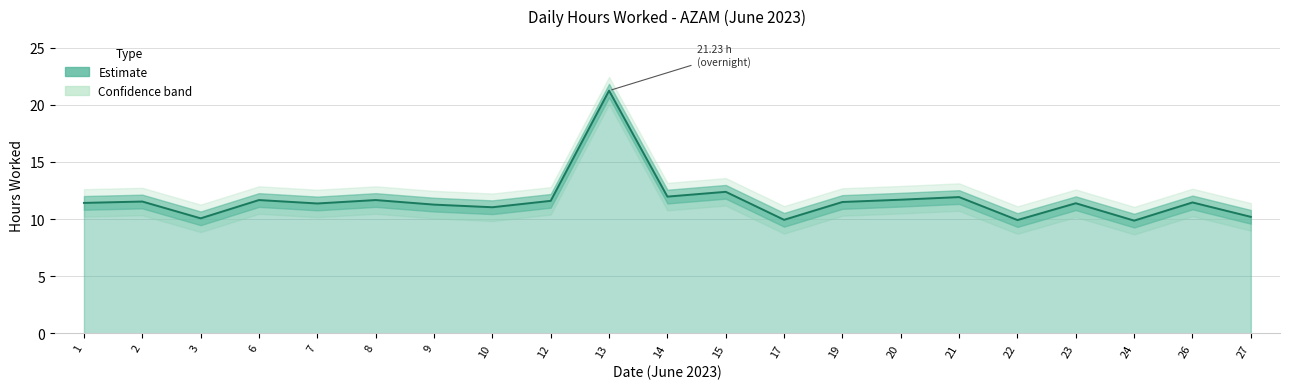

What is the smallest value displayed?

9.9